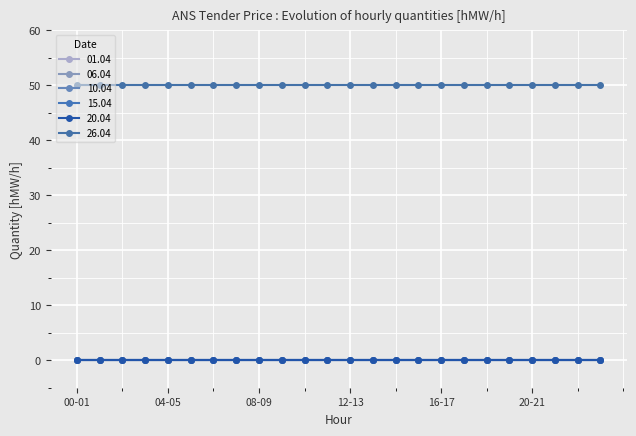

Is this an area chart (filled region under the line)?

No